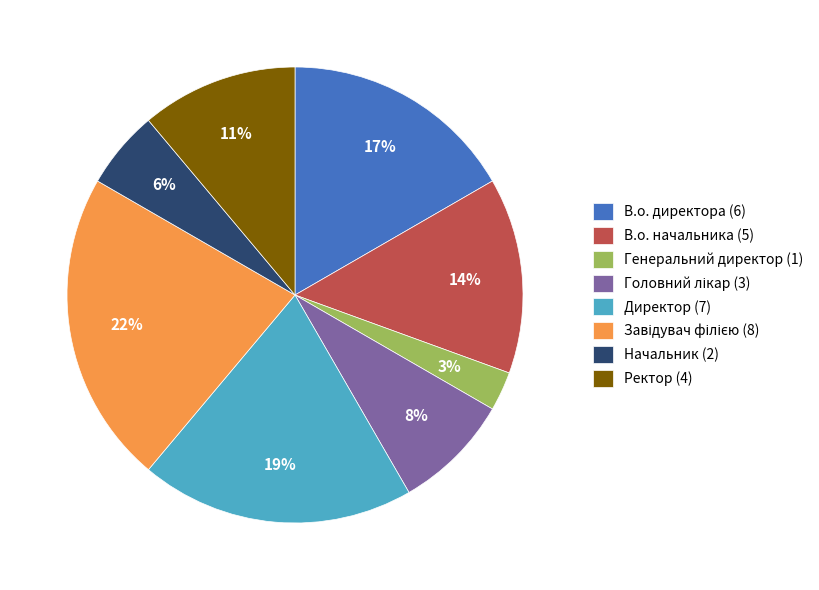

To the nearest percent, what is the average slice percentage?

12%